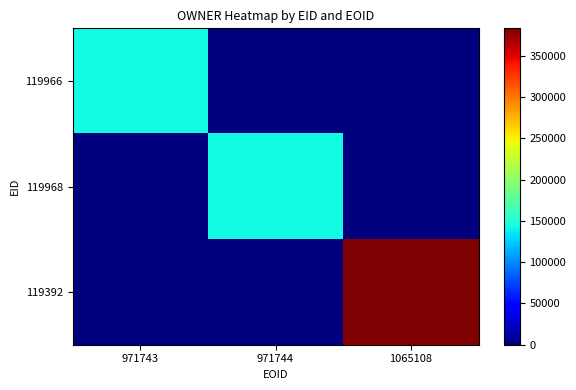

What is the total value across all series at 1065108?

383220